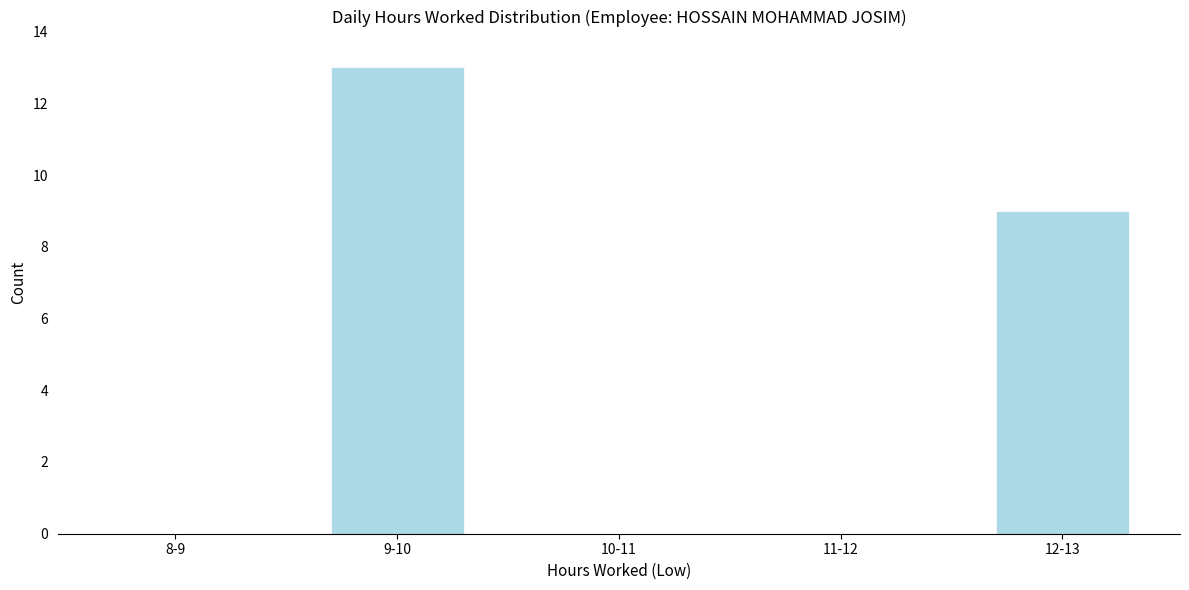

Reading left to right, what are all the values shown in this chart?

8-9=0	9-10=13	10-11=0	11-12=0	12-13=9